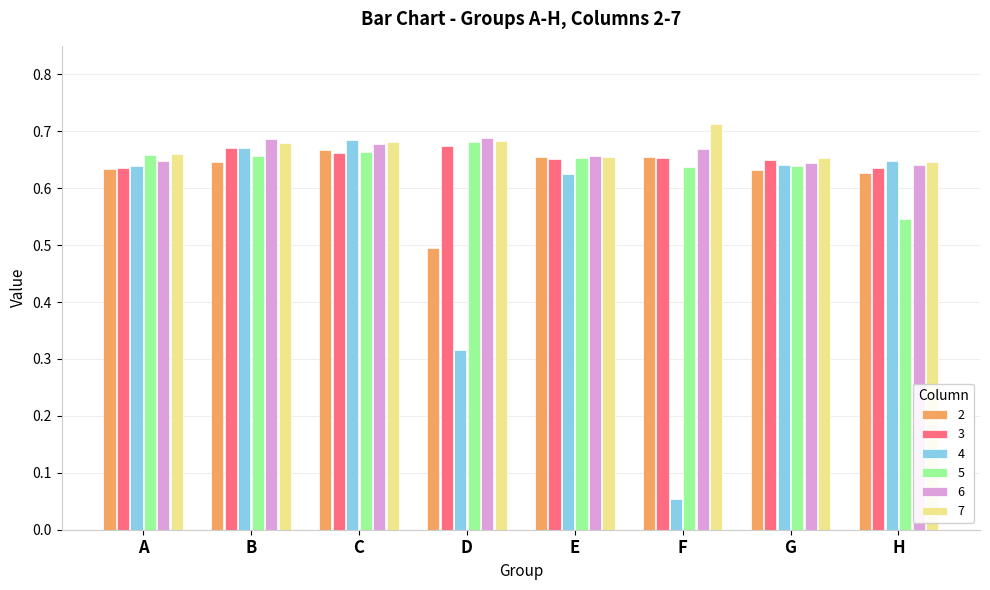

Is the value of 6 at G greater than the value of 4 at E?

Yes